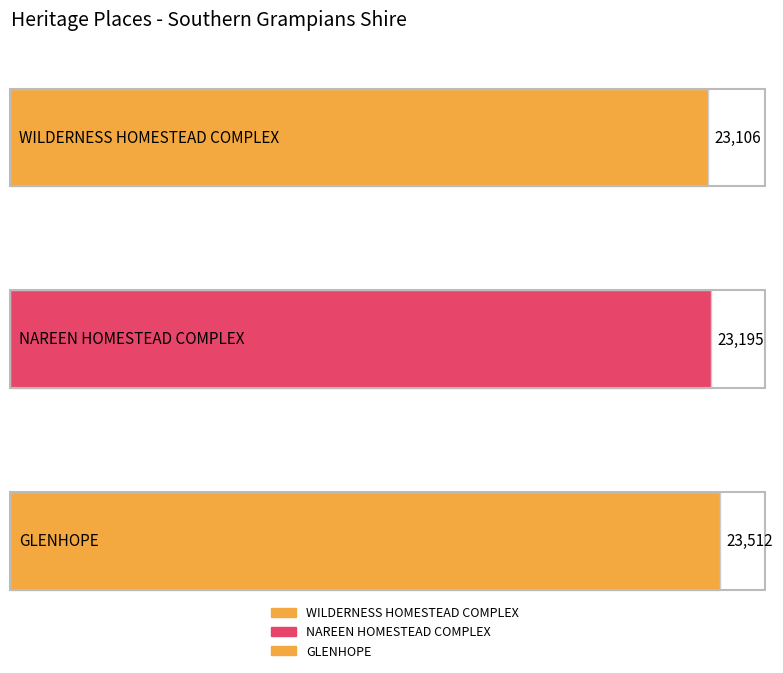

What is the label of the 2nd bar from the right?

NAREEN HOMESTEAD COMPLEX